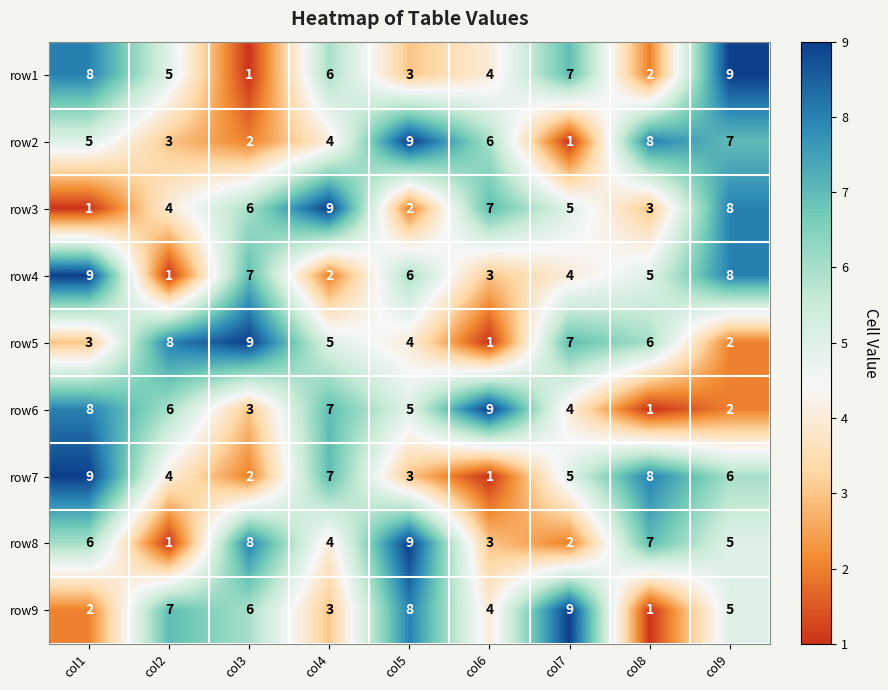

What is the difference between the maximum and second lowest values in the row6 series?

7